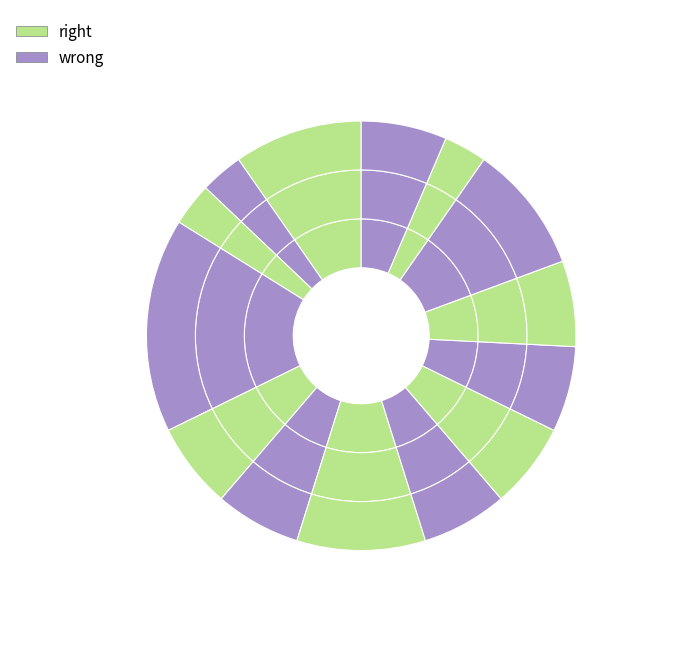

To the nearest percent, what is the average slice percentage?

7%